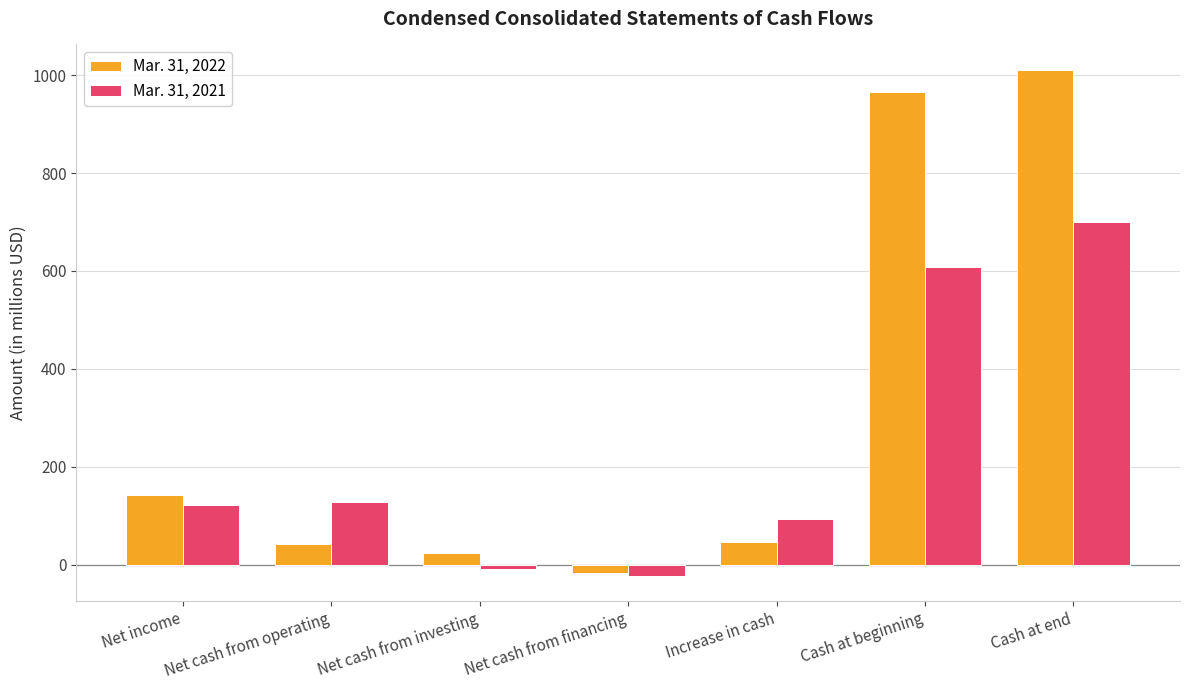

How many negative values does the Mar. 31, 2021 series have?

2